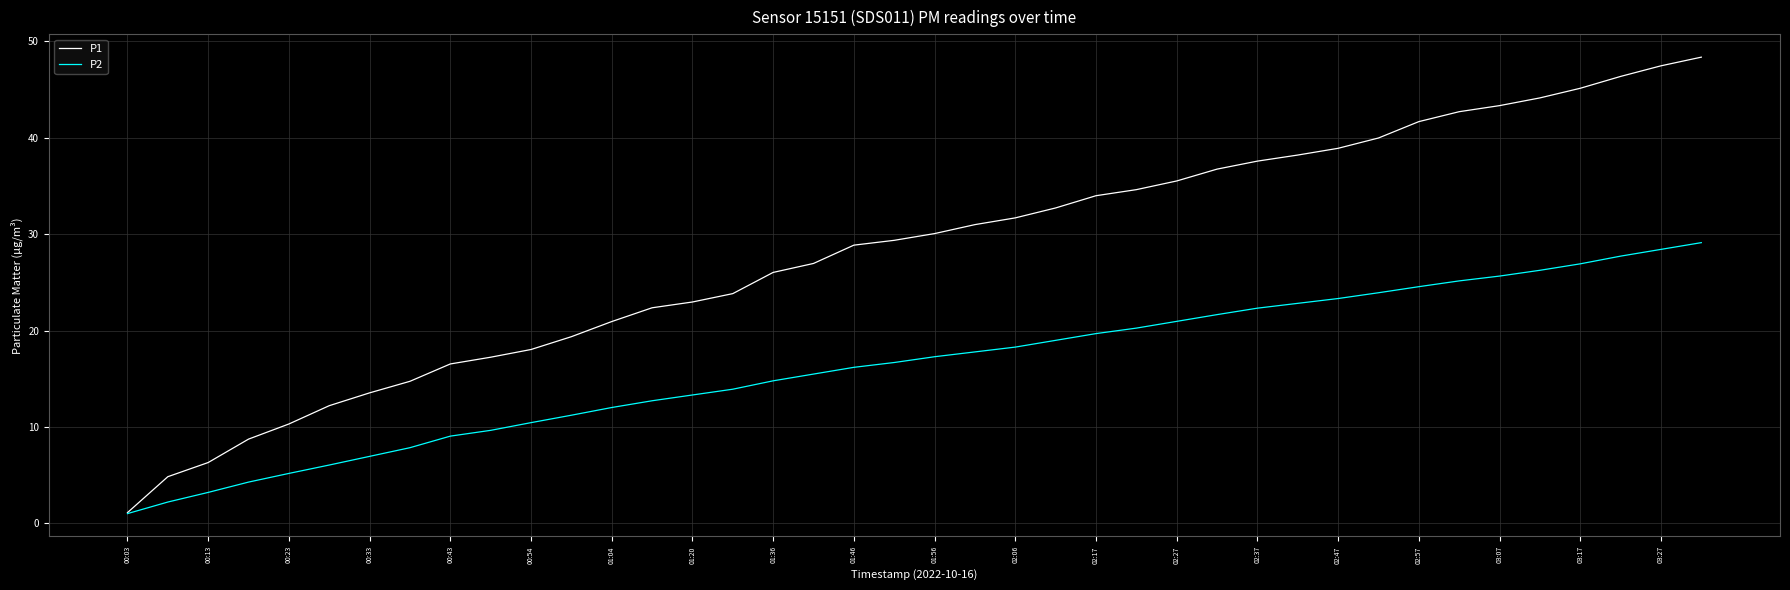

What is the minimum value for P1?

1.1